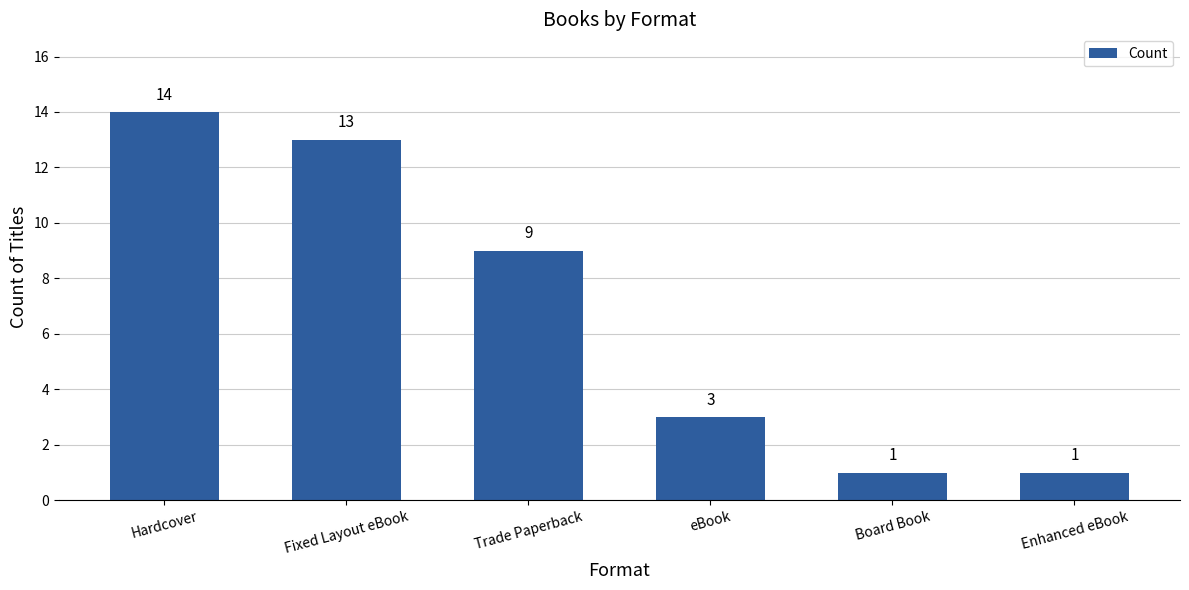

The chart shows a value of 14 at Hardcover. True or false?

True